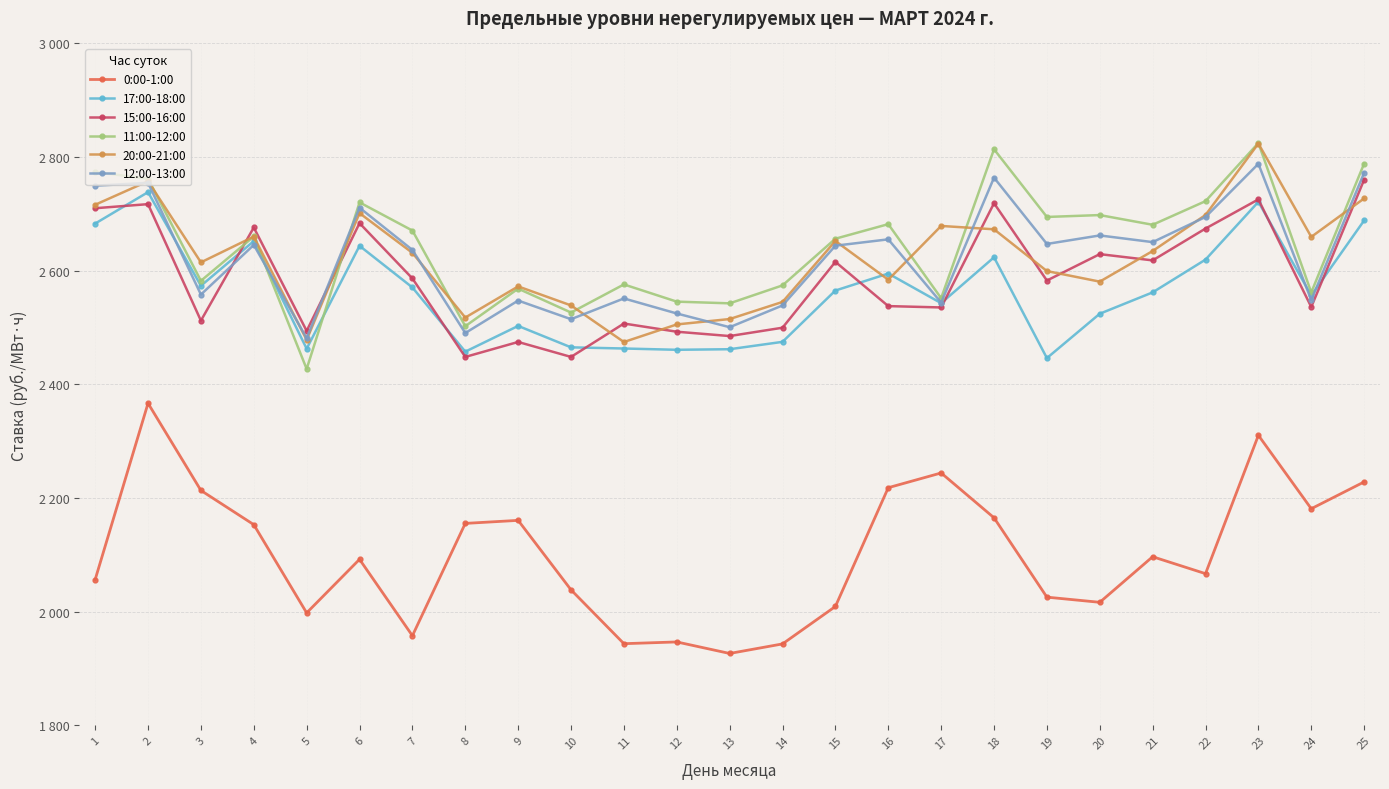

Is this an area chart (filled region under the line)?

No